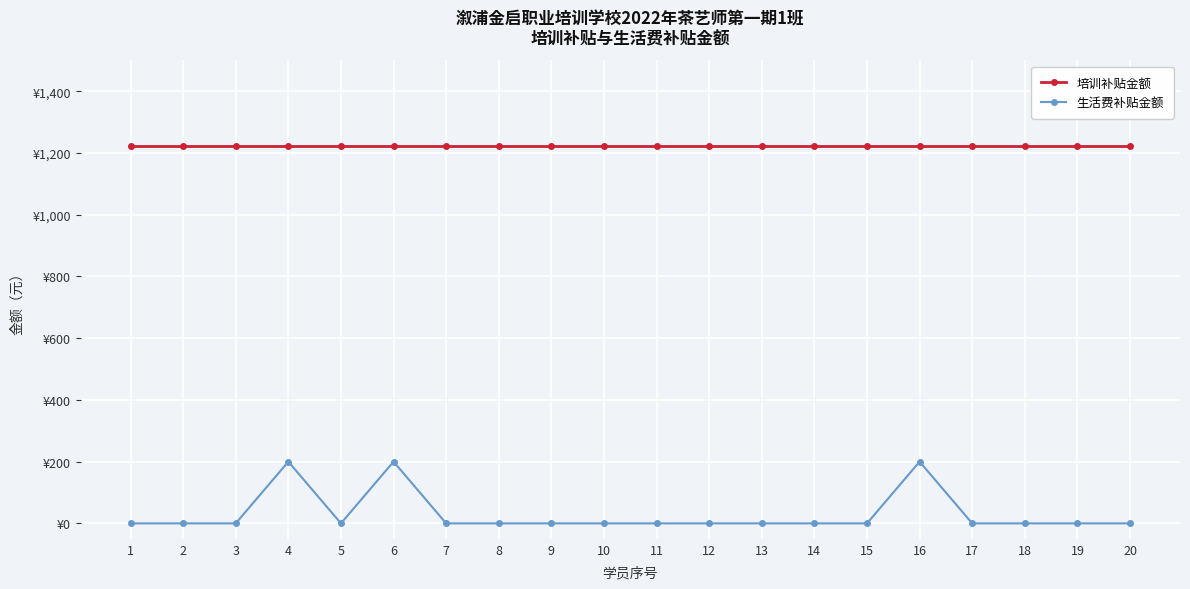

What is the difference between the maximum and second lowest values in the 生活费补贴金额 series?

200